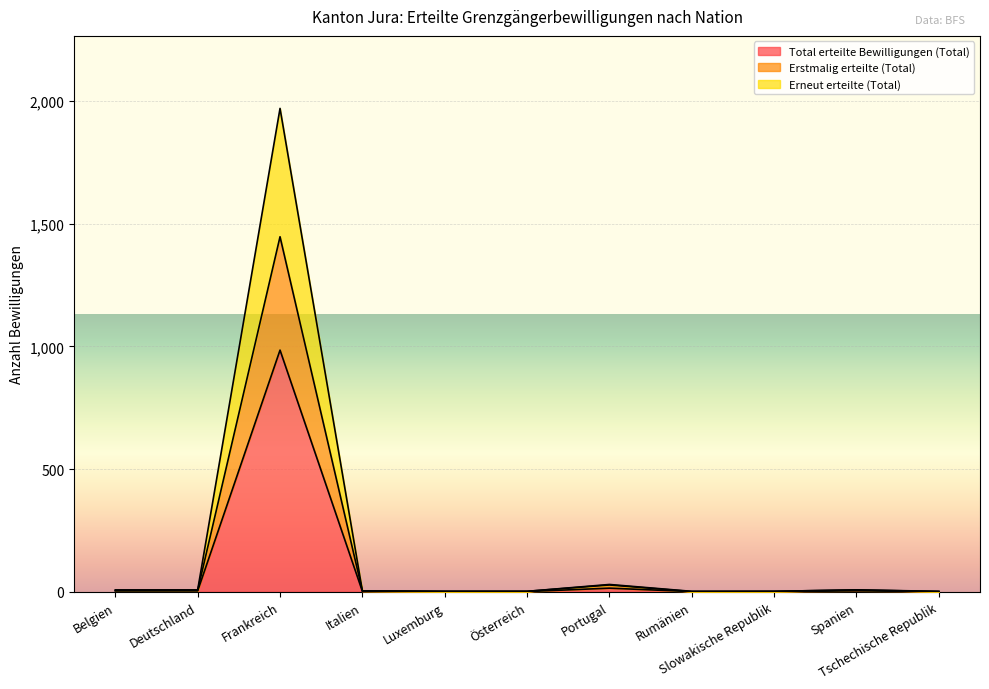

What are all the series names shown in the legend?

Total erteilte Bewilligungen (Total), Erstmalig erteilte (Total), Erneut erteilte (Total)